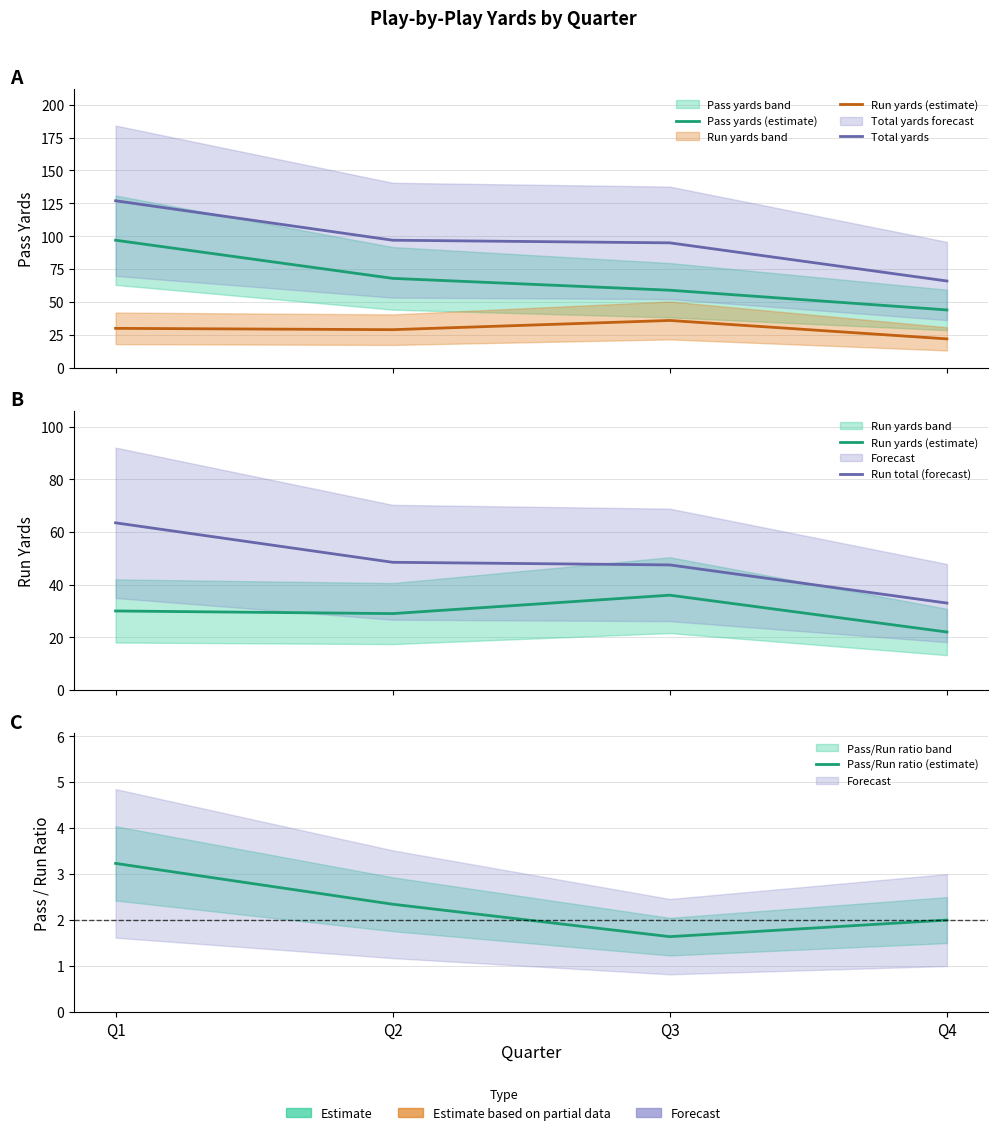

True or false: Run yards (estimate) and Pass yards (estimate) intersect in this chart.

False